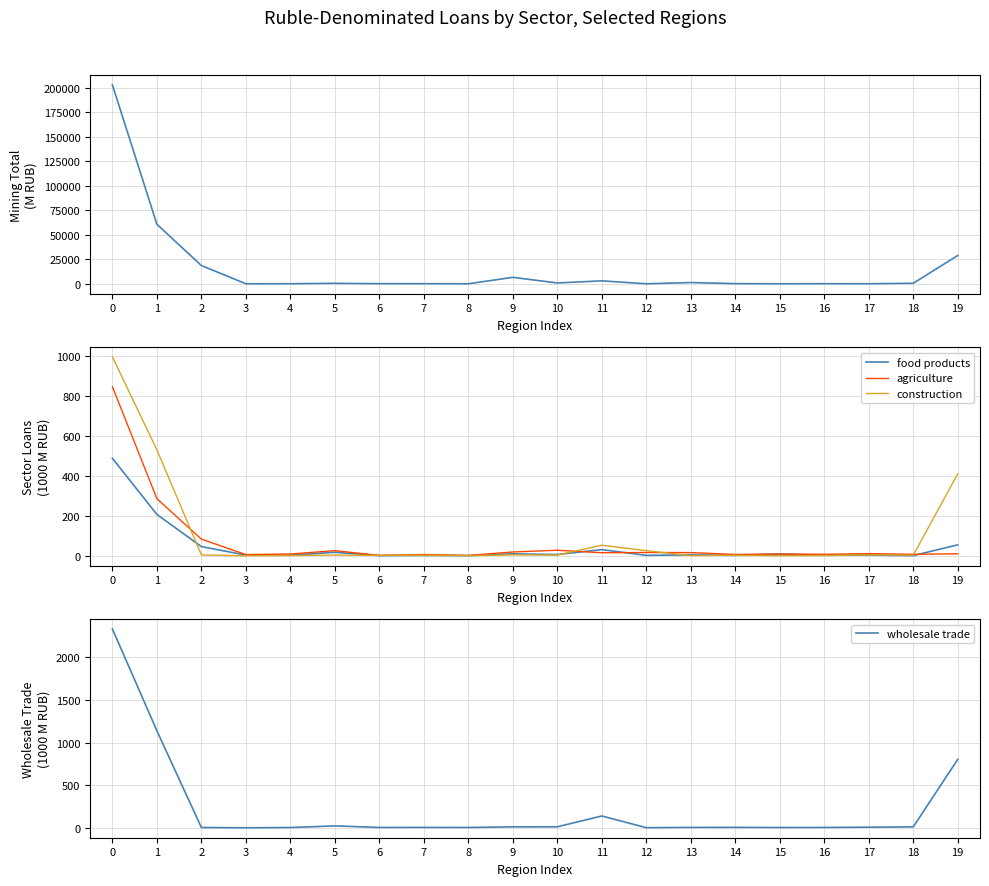

How many lines are shown in the chart?

5